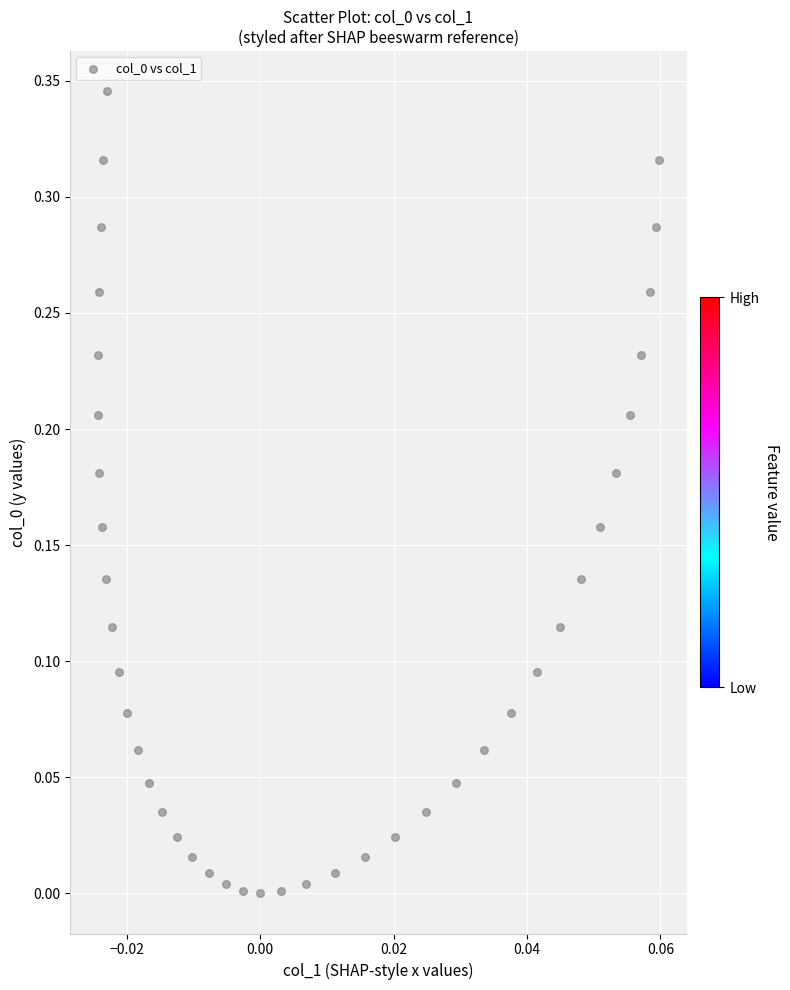

Count the number of points in this scatter plot.

40